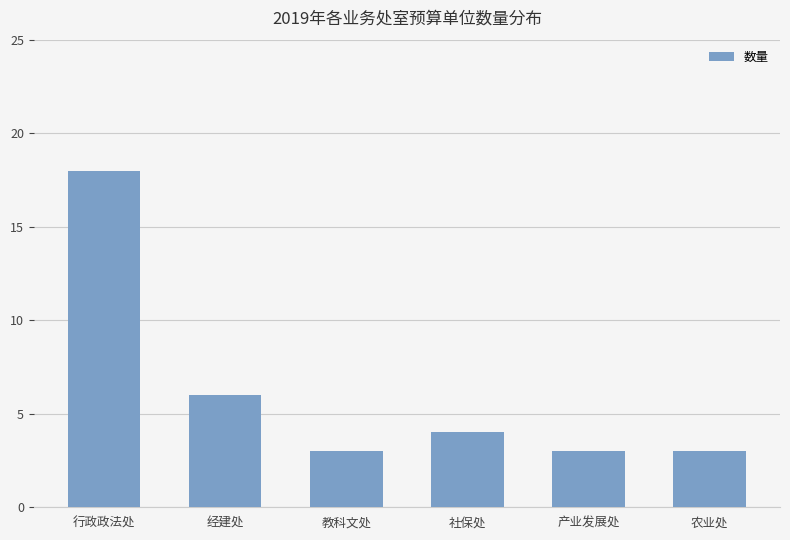

Where is the data nearest to the value 10?

经建处